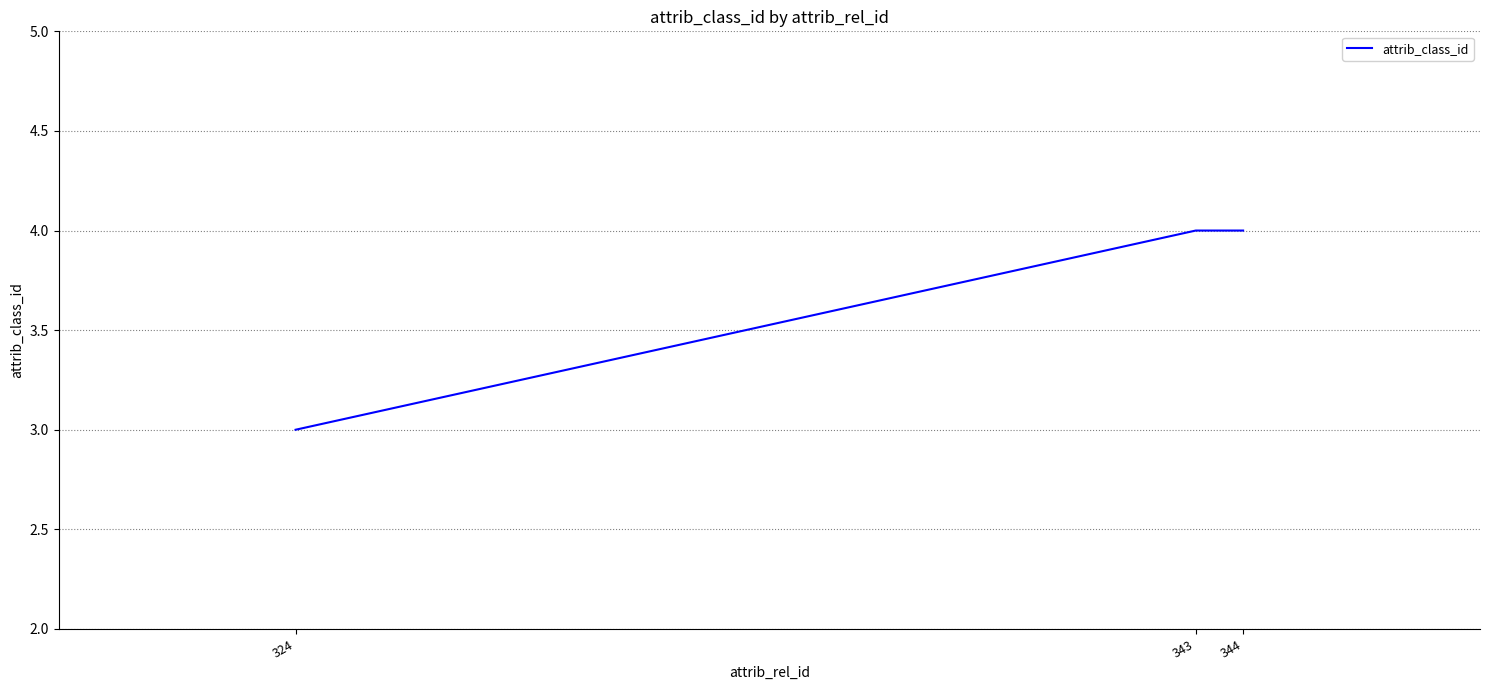

What is the difference between the values at 324 and 344?

1